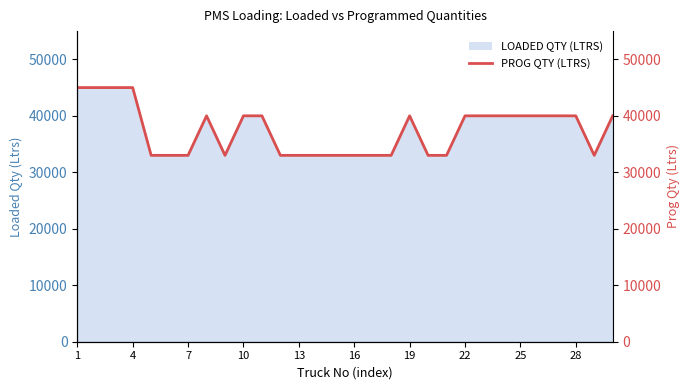

The value at 16 is 14094. True or false?

False